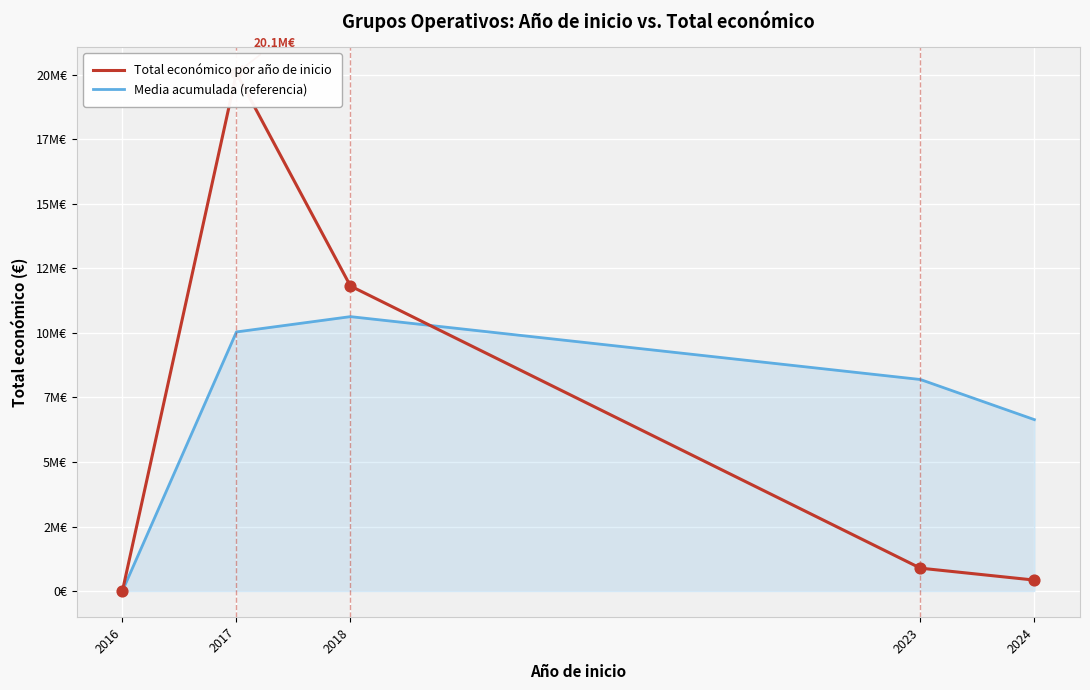

At how many categories does at least one series exceed 4106466?

4